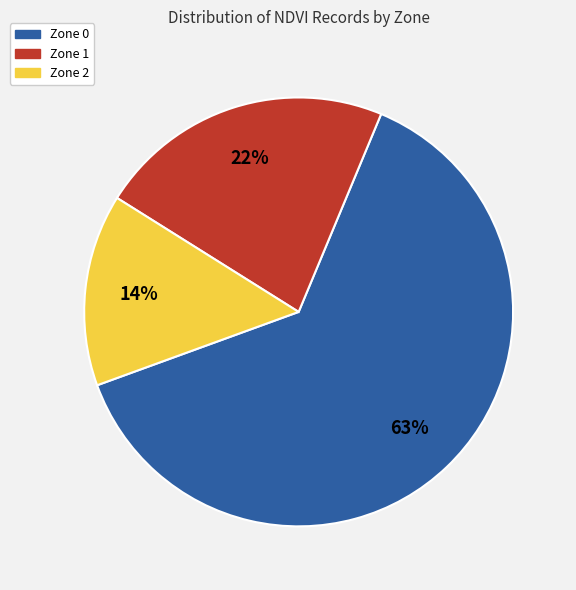

How many segments does this pie chart have?

3